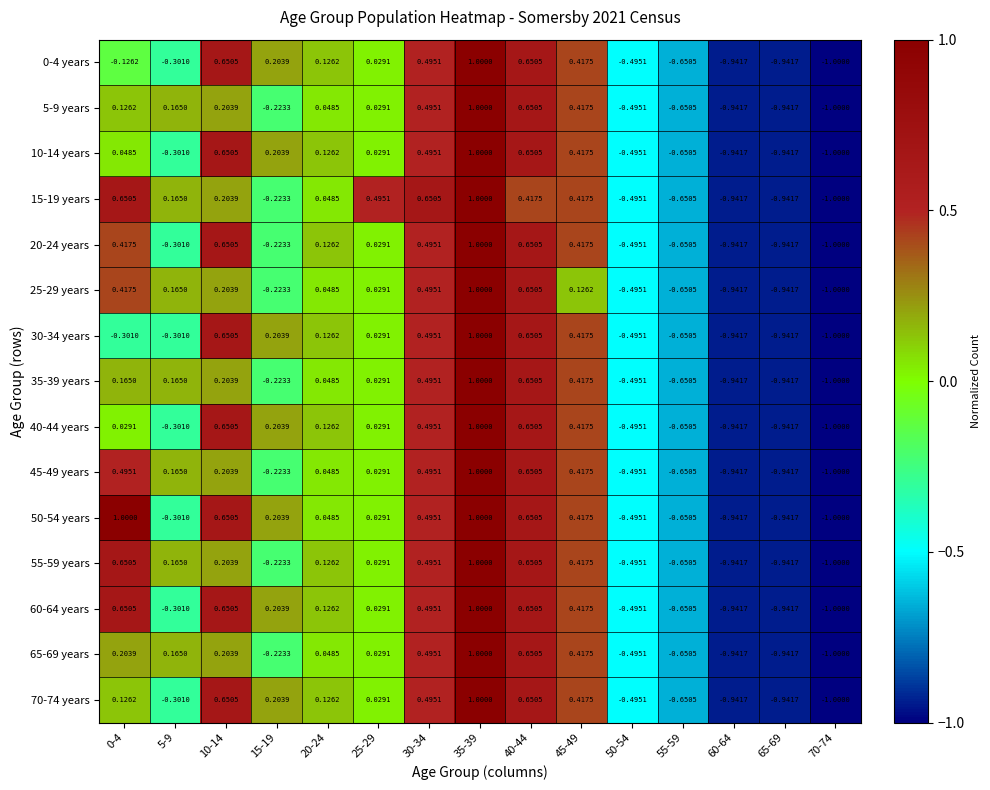

Is the value of 55-59 years at 40-44 greater than the value of 40-44 years at 45-49?

Yes